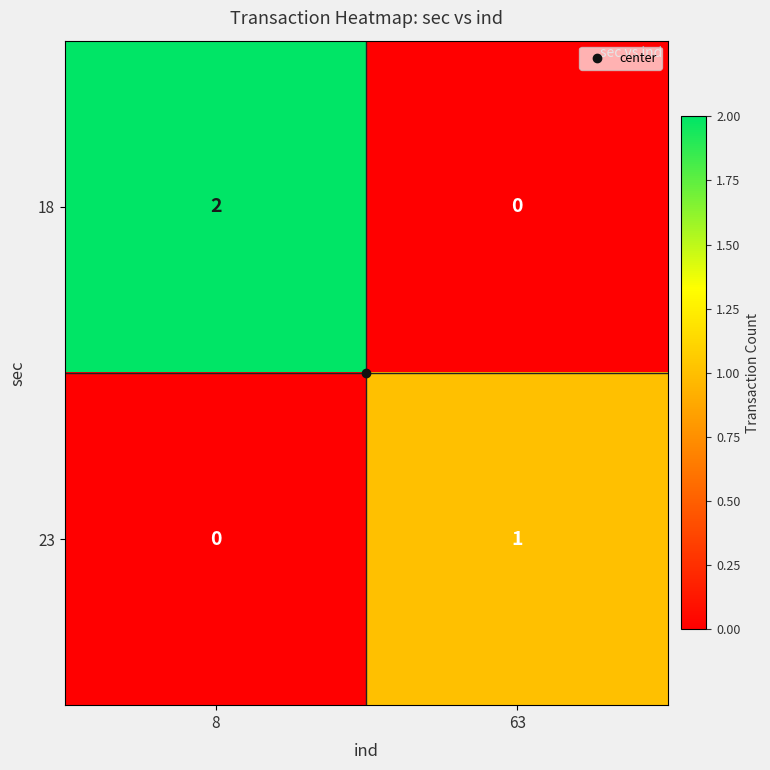

True or false: 18 has a value of -1 at 63.

False